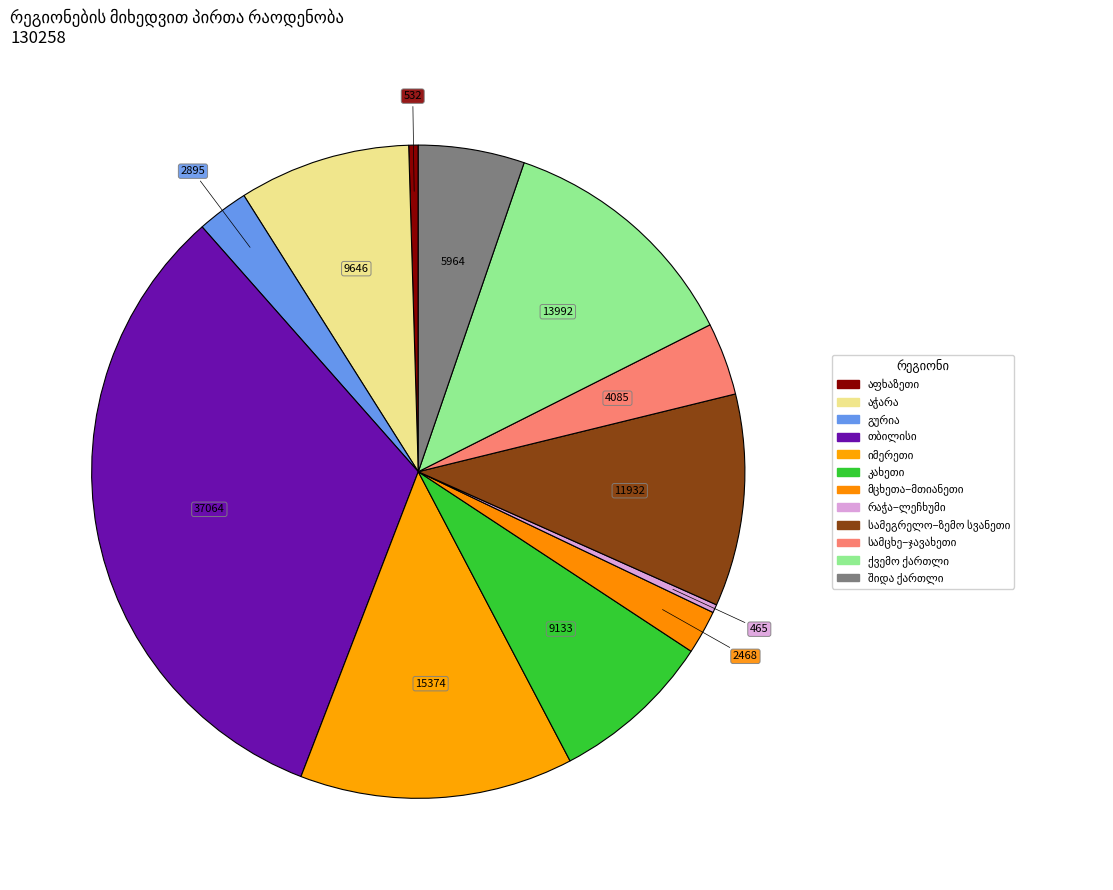

Count the number of slices in the pie.

12